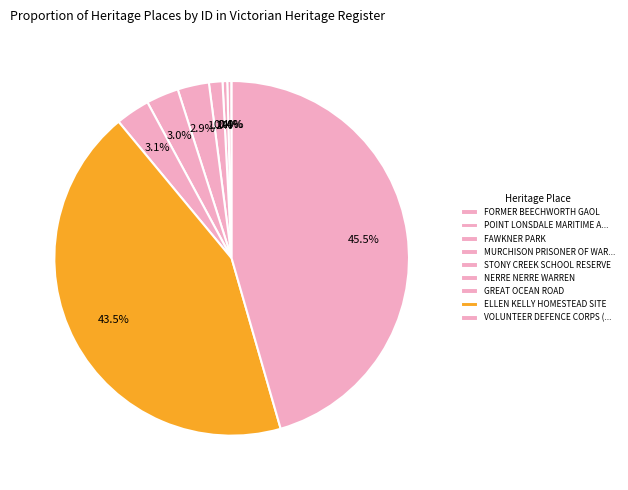

To the nearest percent, what is the average slice percentage?

11%